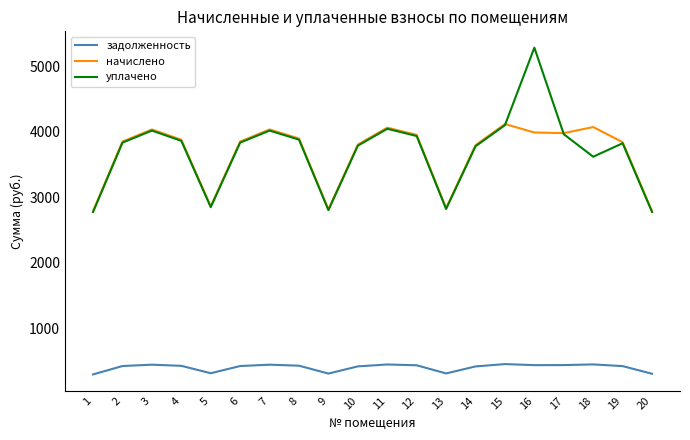

What is the lowest value of the задолженность series?

299.9